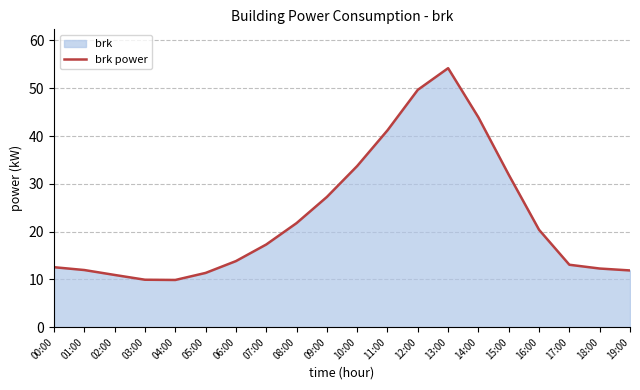

True or false: the data shows 41.2 at 11:00.

True